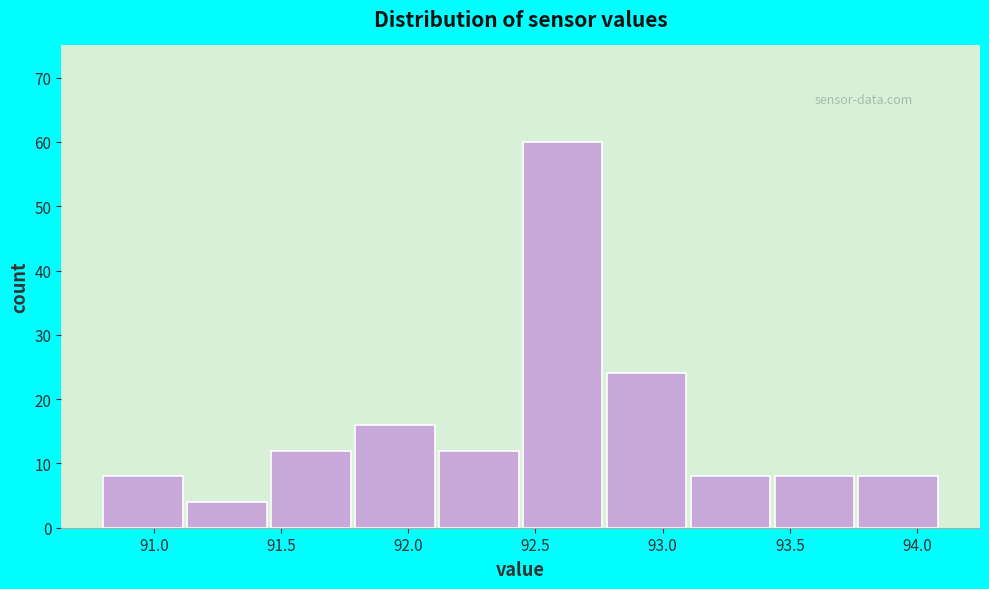

What is the height of the bar covering 93.11 to 93.44 on the x-axis? Neither the bar edges nor the heights are printed on the chart, so give them approximately, as read against the axes.

8